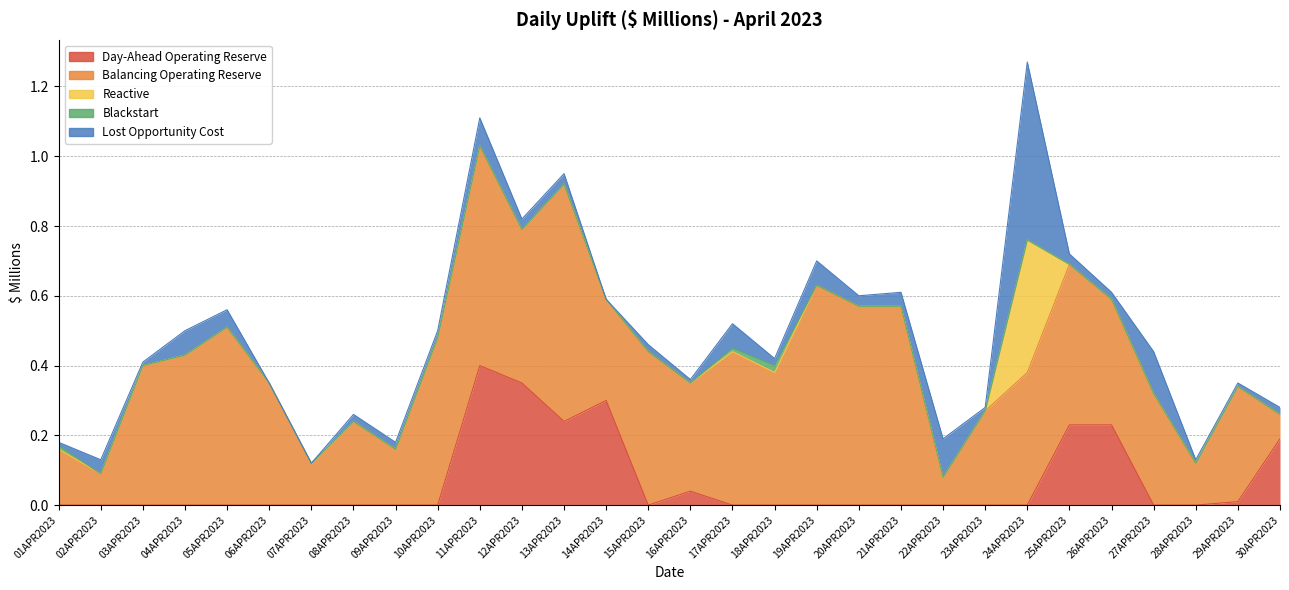

How many positive values does the Reactive series have?

1